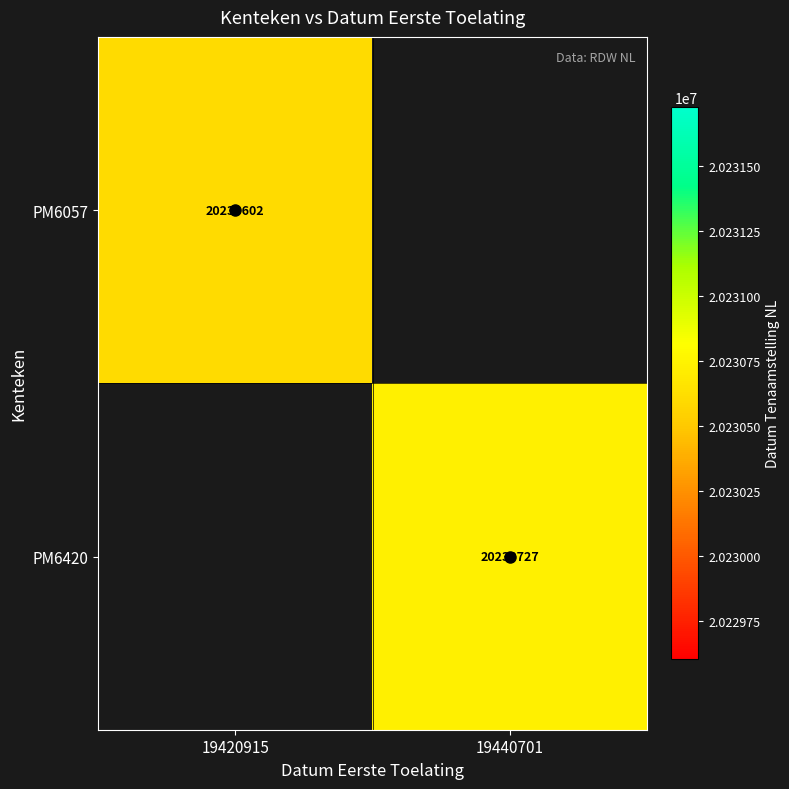

The value of PM6420 at 19440701 is 20230727. True or false?

True